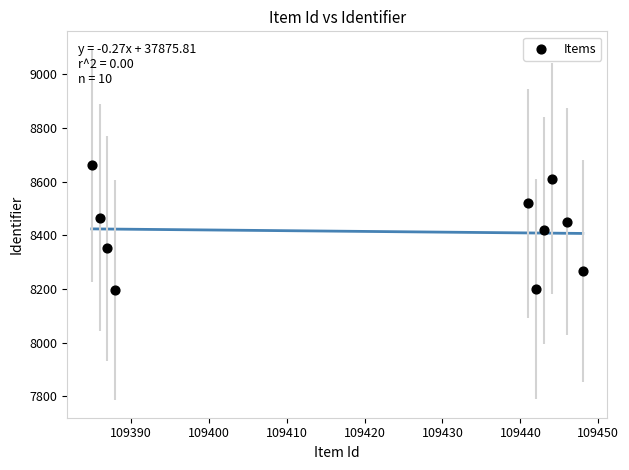

What is the average Y value?

8414